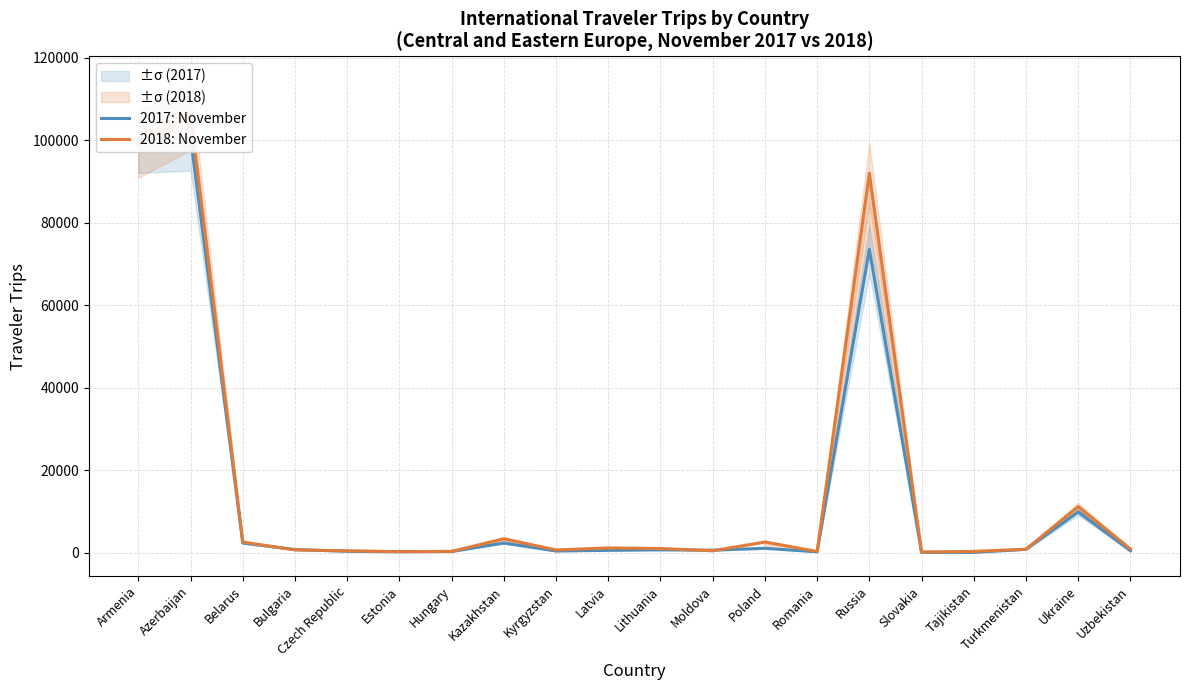

Between Hungary and Kazakhstan, which is larger?

Kazakhstan